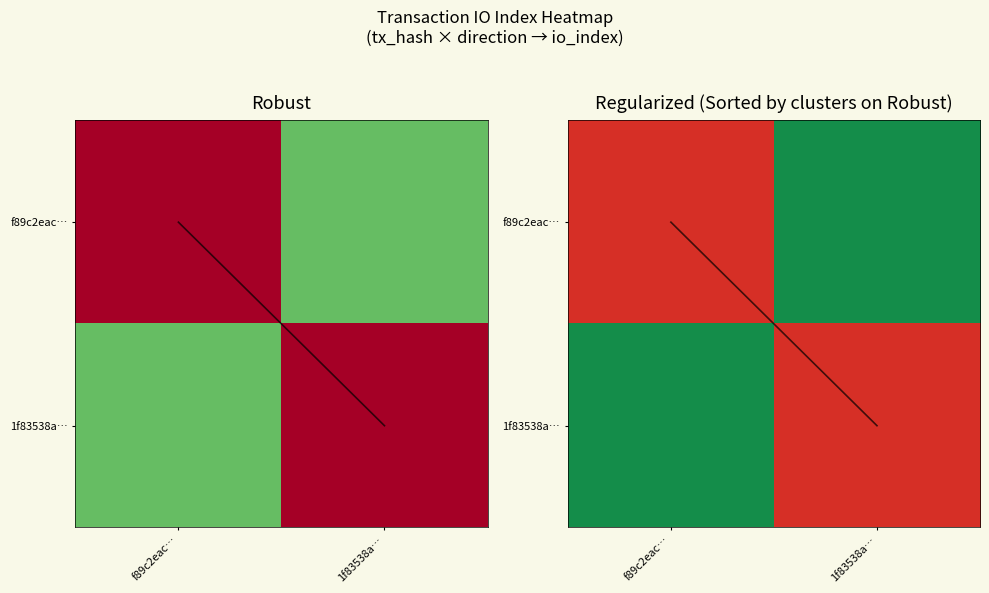

What is the sum of the 1f83538a… values at 1f83538a… and f89c2eac…?

1.0